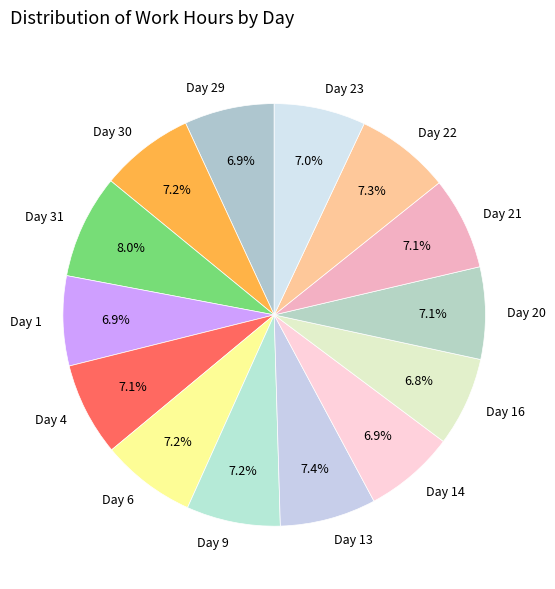

Approximately how many times larger is the value at Day 23 compared to Day 6?

1.0